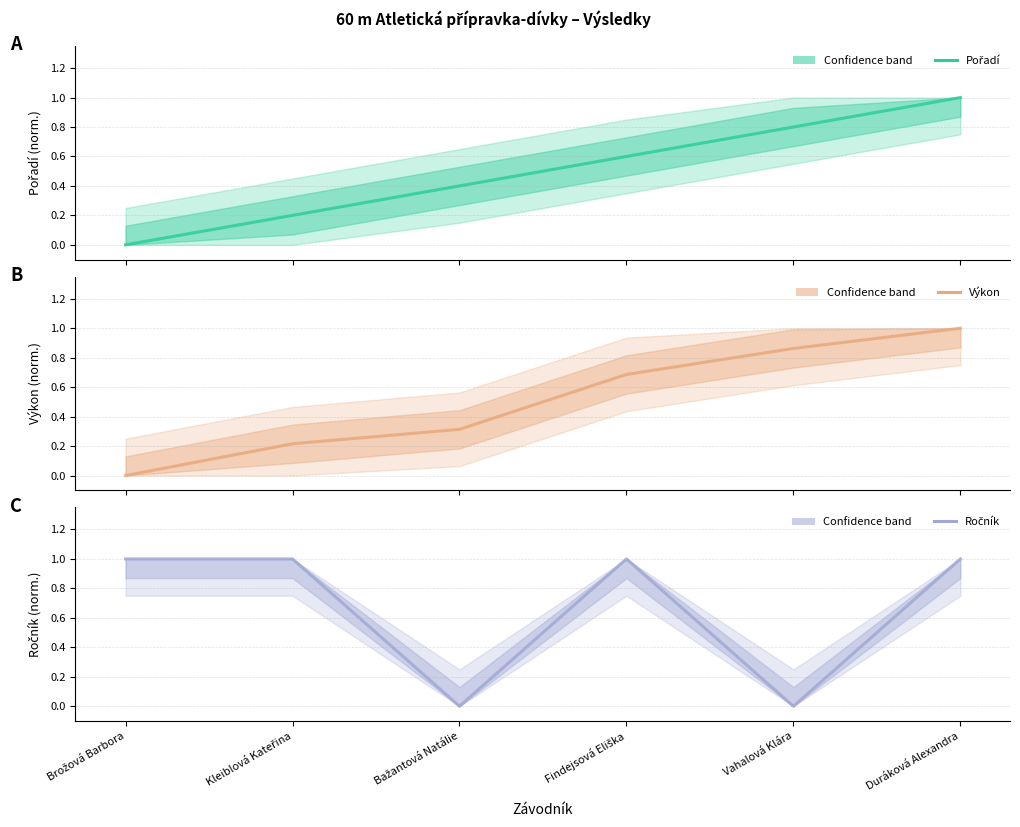

What is the label of the 5th point from the right?

Kleiblová Kateřina